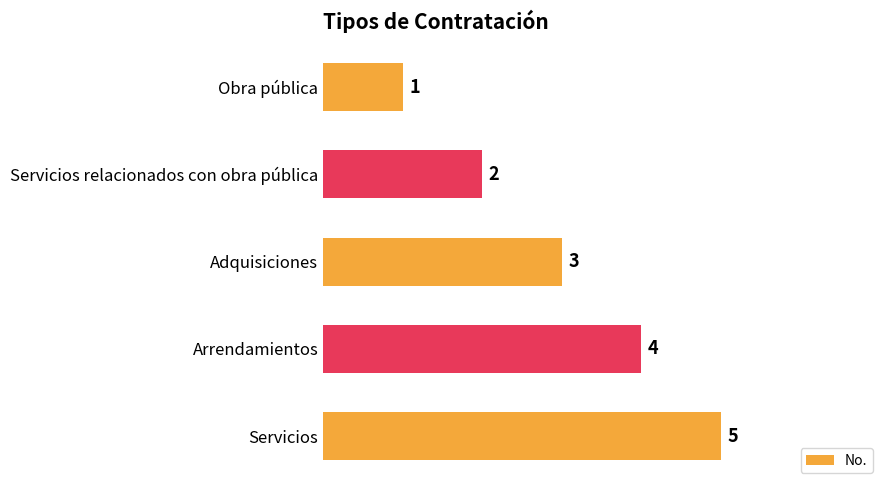

How many bars are there in total?

5